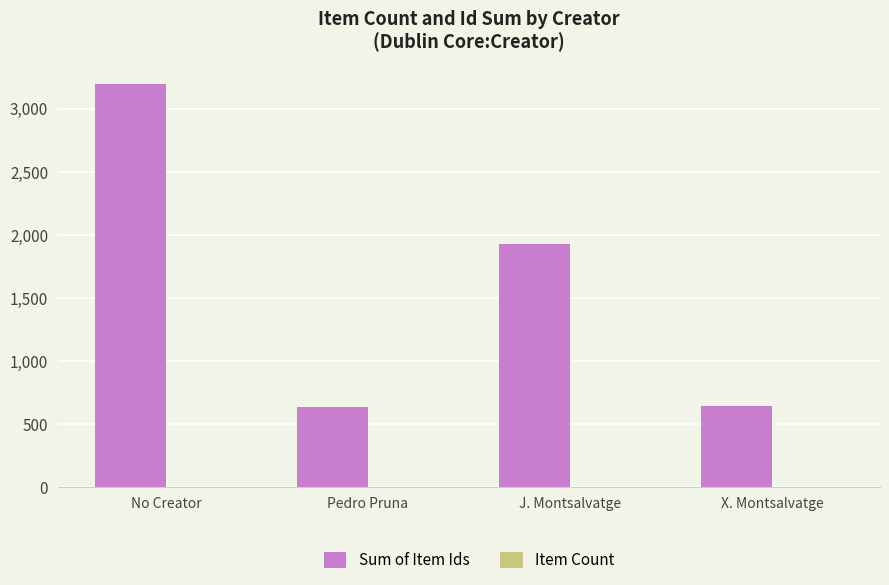

At which category is the sum across all series the highest?

No Creator